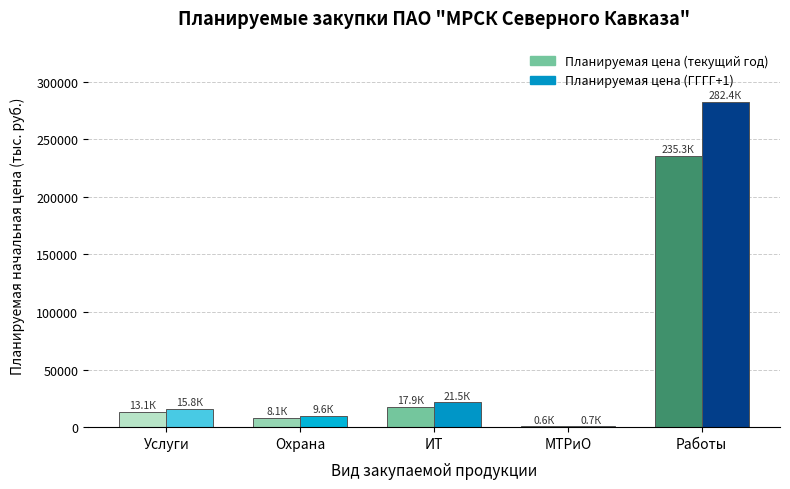

How many bars are there in each group?

2